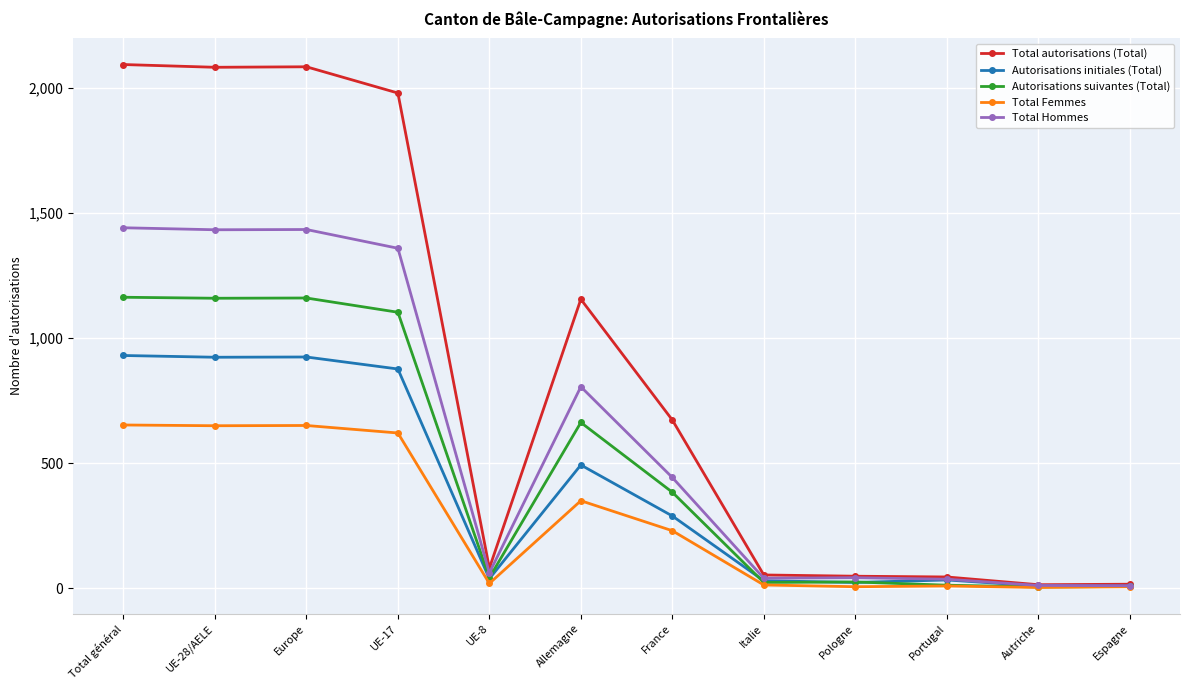

Is the value of Autorisations suivantes (Total) at Allemagne greater than the value of Total autorisations (Total) at Italie?

Yes